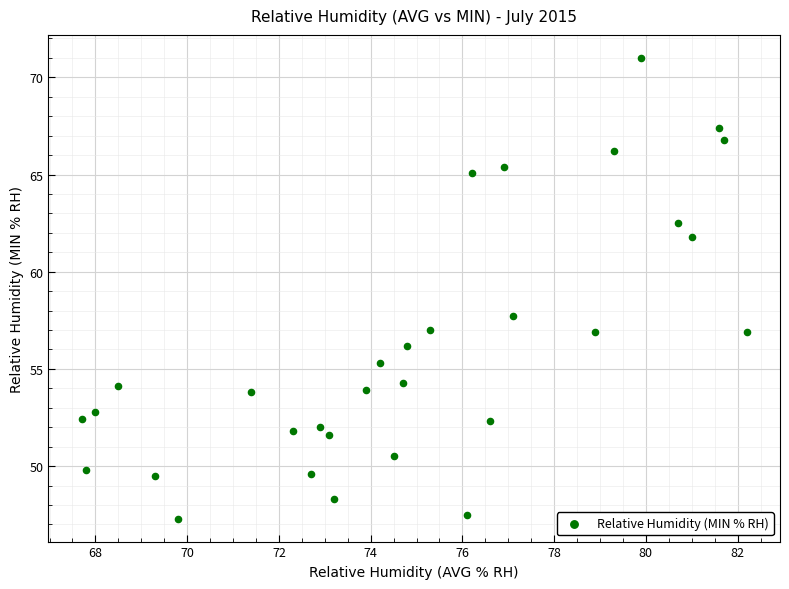

What Y value in the scatter plot is closest to 59?

57.7